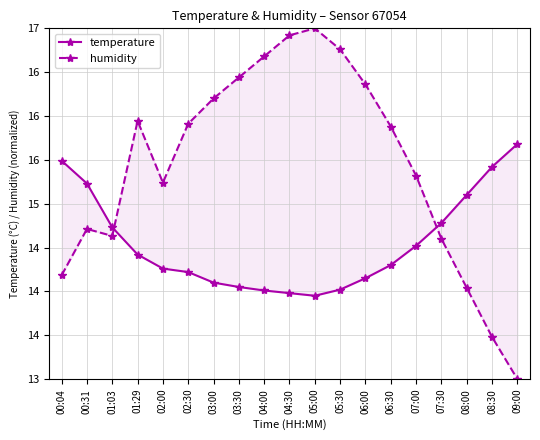

What is the highest value of the humidity series?

17.0